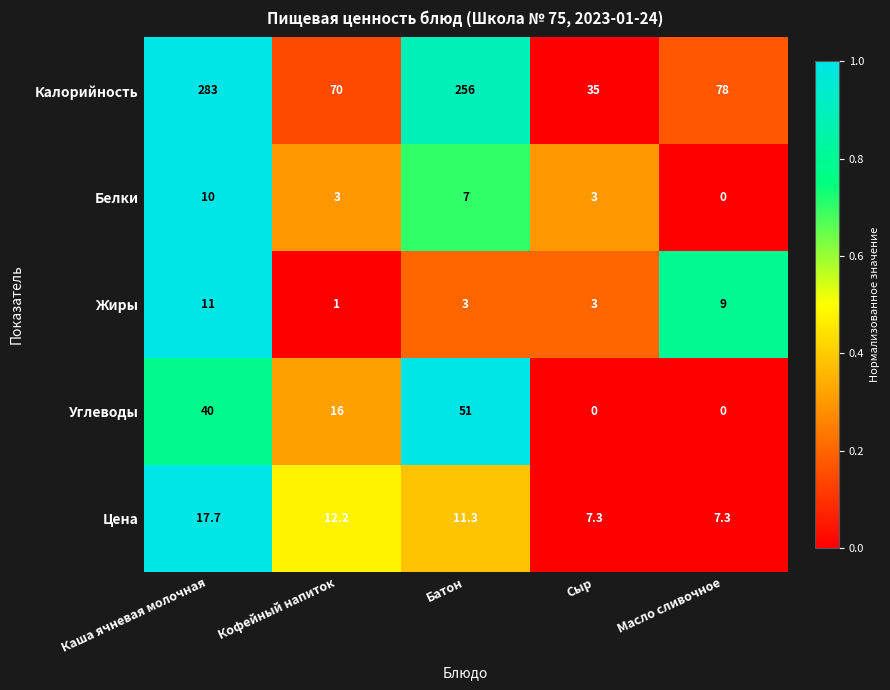

How many positive values does the Углеводы series have?

3